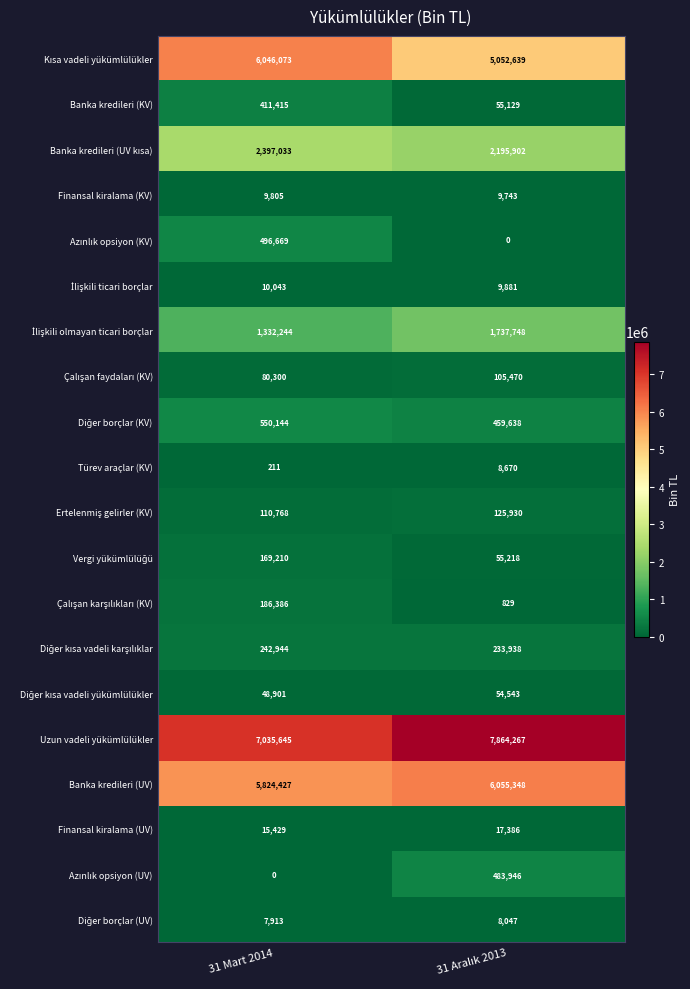

What is the greatest value displayed?

7864267